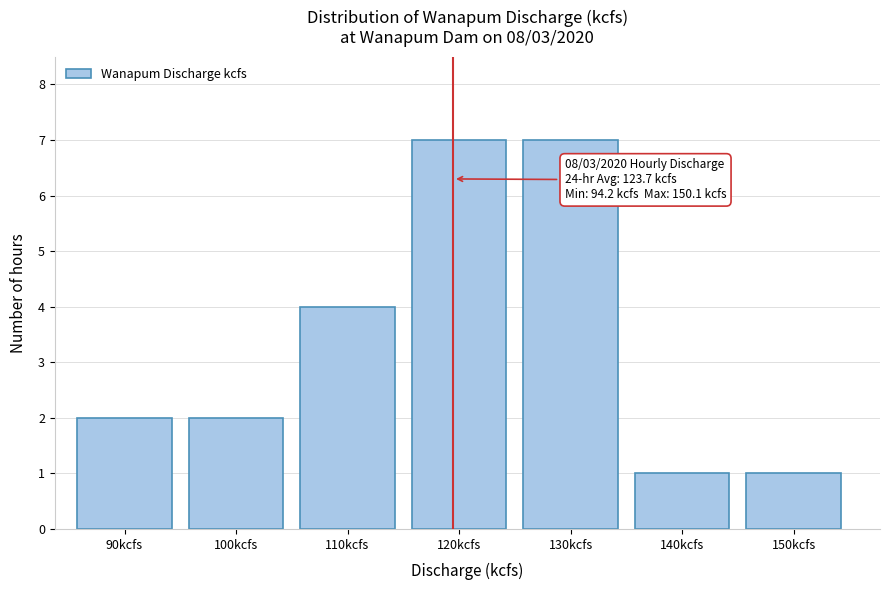

Reading right to left, what are all the values shown in this chart?

1	1	7	7	4	2	2